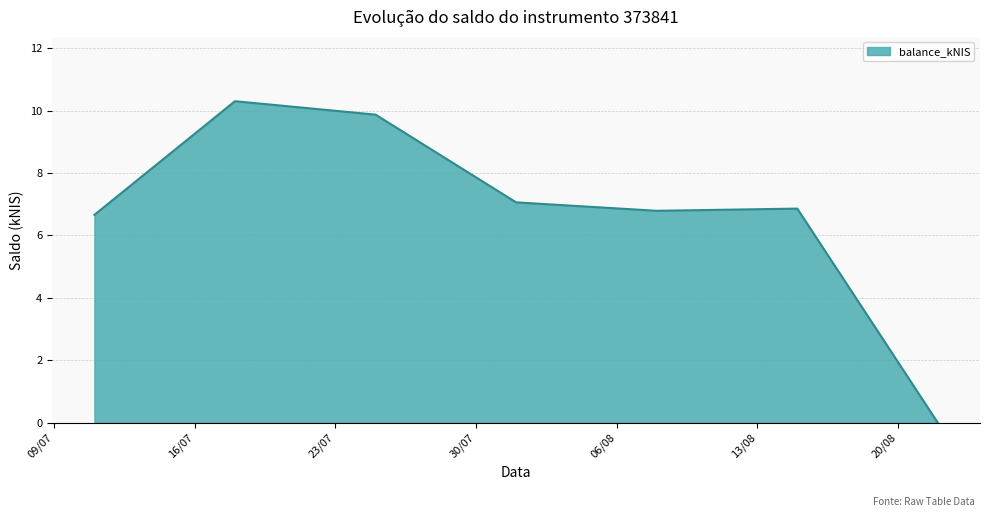

What is the sum of all values?

47.5